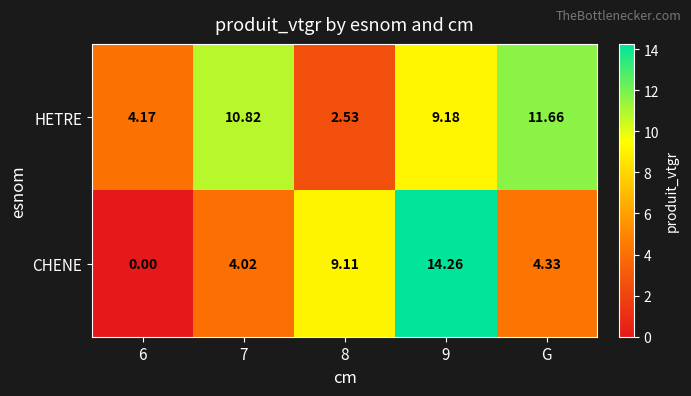

Which series changed the most between 7 and 8?

HETRE